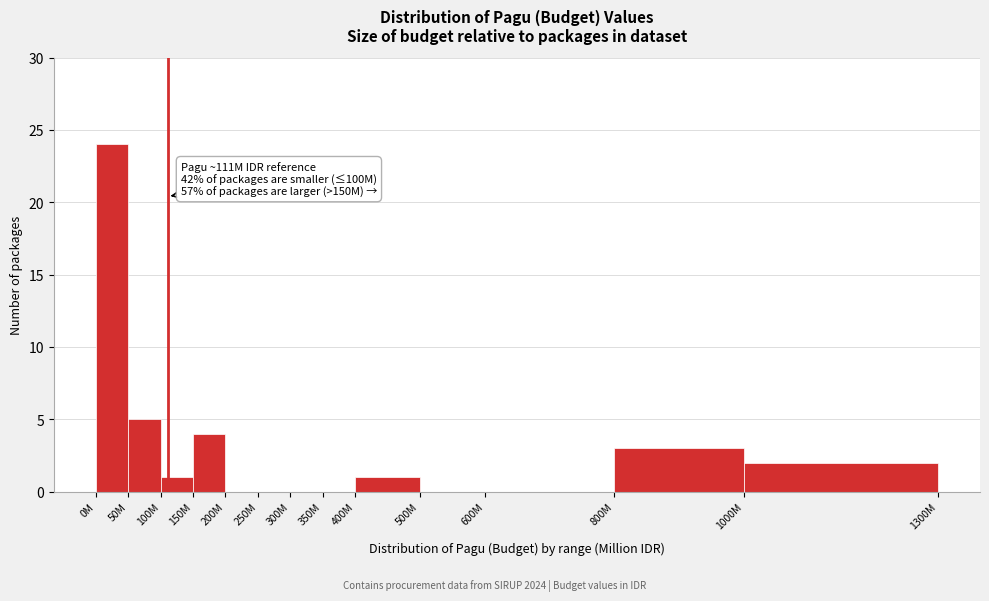

Reading right to left, list all the values displayed in this chart.

1000M=2	800M=3	600M=0	500M=0	400M=1	350M=0	300M=0	250M=0	200M=0	150M=4	100M=1	50M=5	0M=24